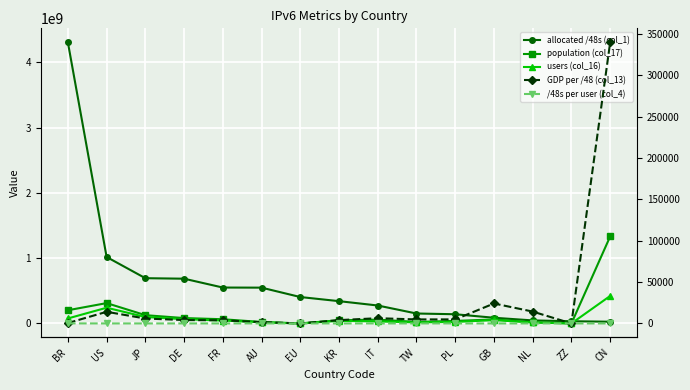

How many series are shown in this chart?

5